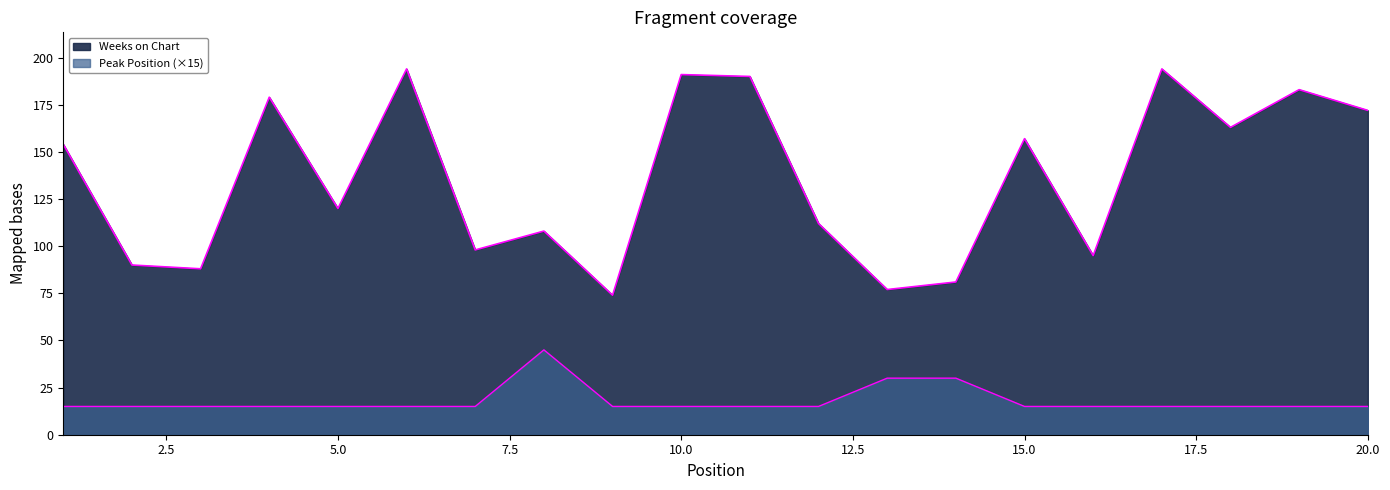

Does the chart display data point markers on the line(s)?

No